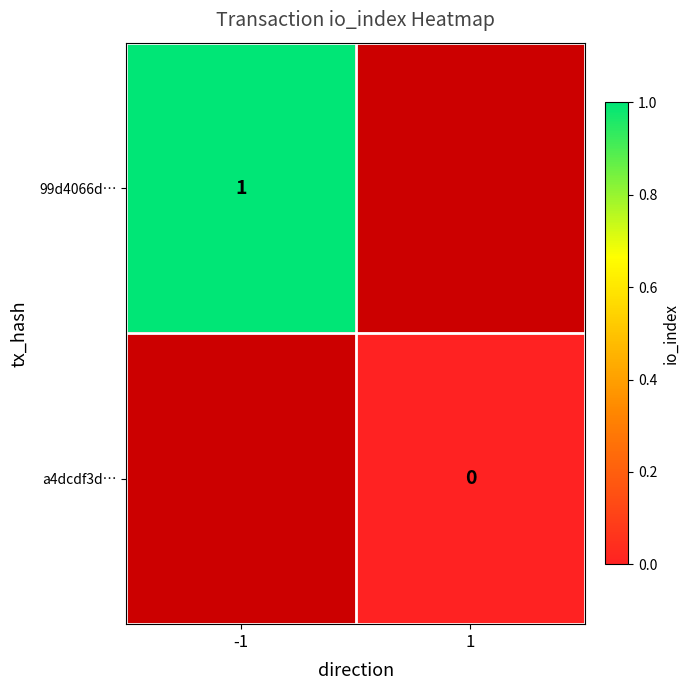

Is the value of a4dcdf3d… at 1 greater than the value of 99d4066d… at -1?

No